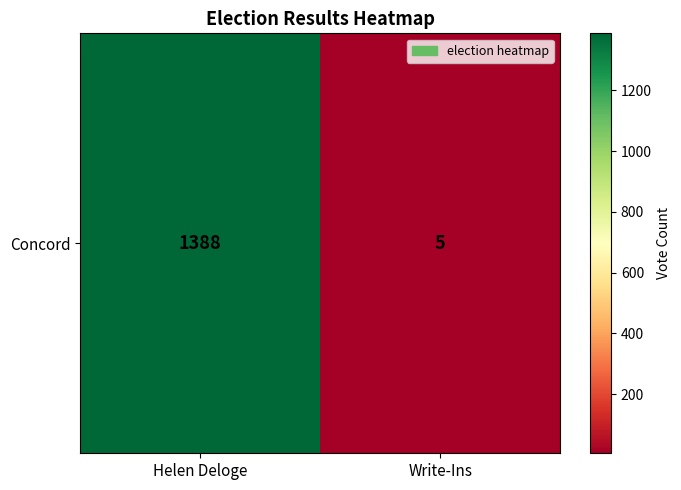

At which category does the chart reach its minimum across all series?

Write-Ins